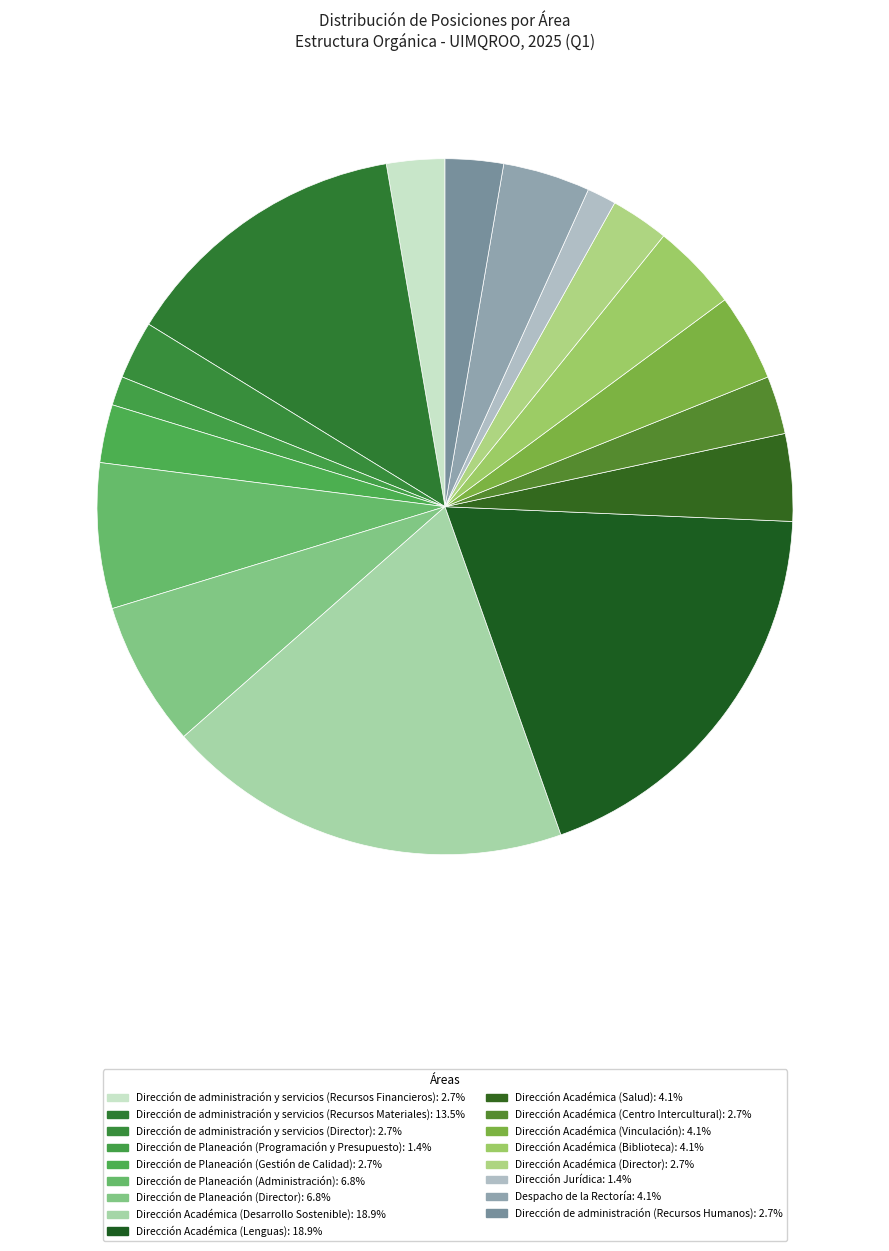

How many segments does this pie chart have?

17